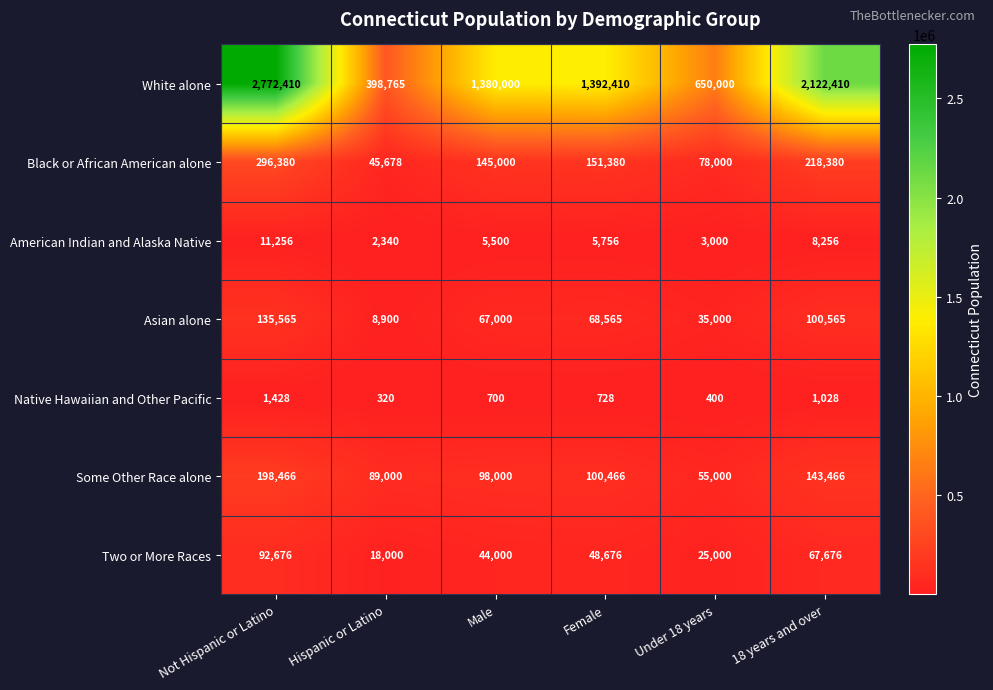

At how many categories does at least one series exceed 2494538?

1